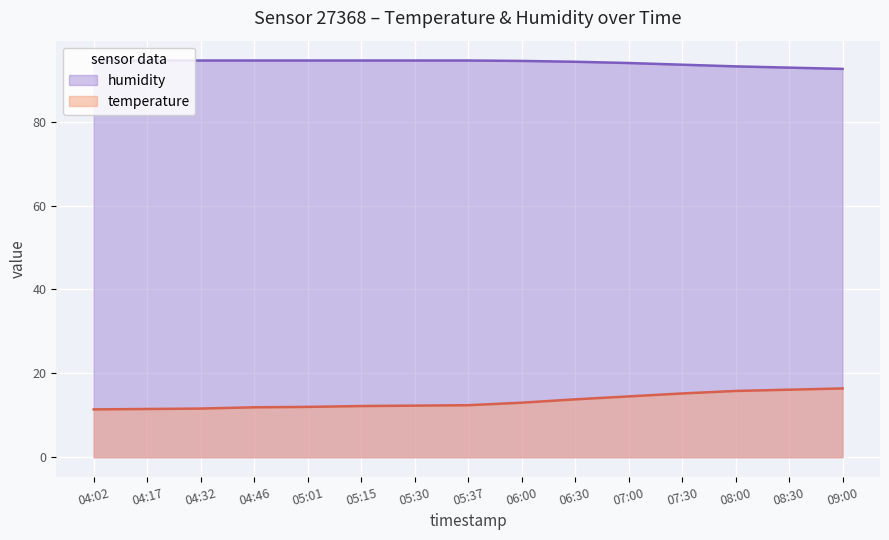

What is the sum of all humidity values?

1411.9